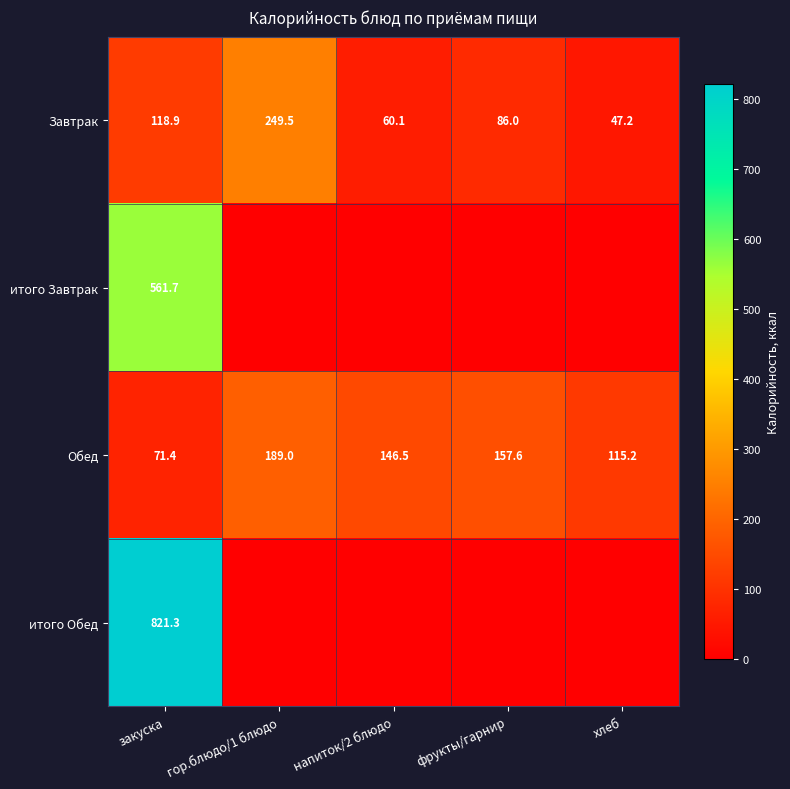

Is it true that итого Обед equals 242.7 at закуска?

False